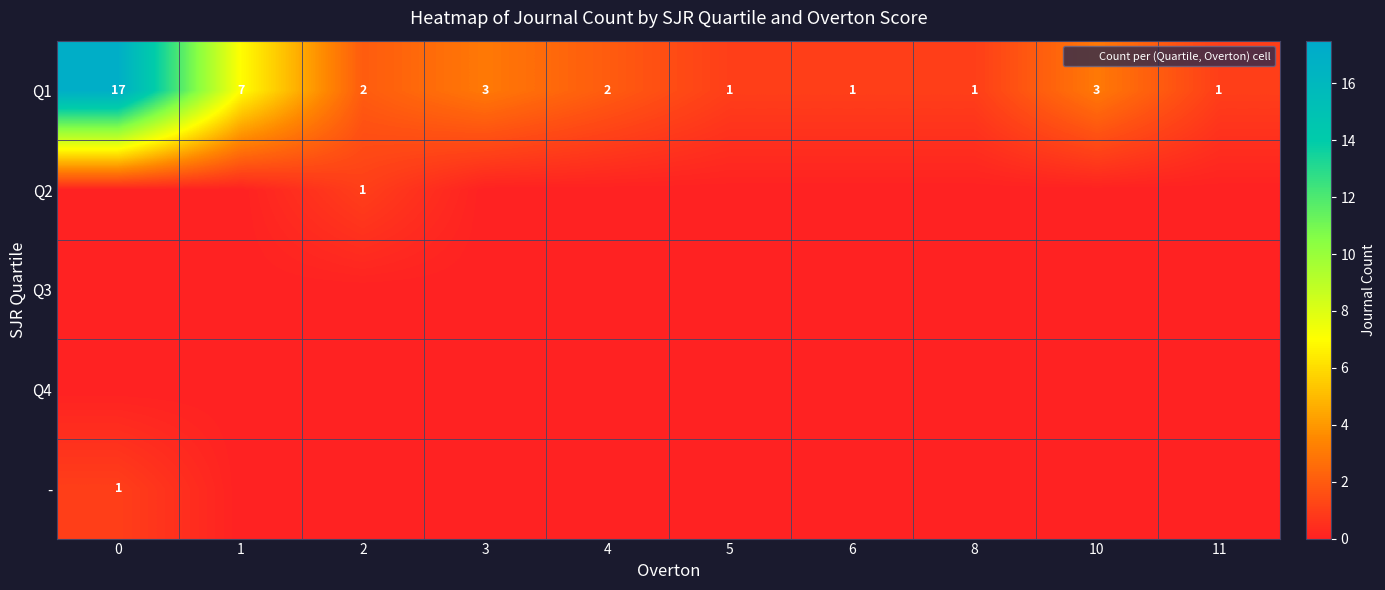

How many distinct data groups are displayed?

5